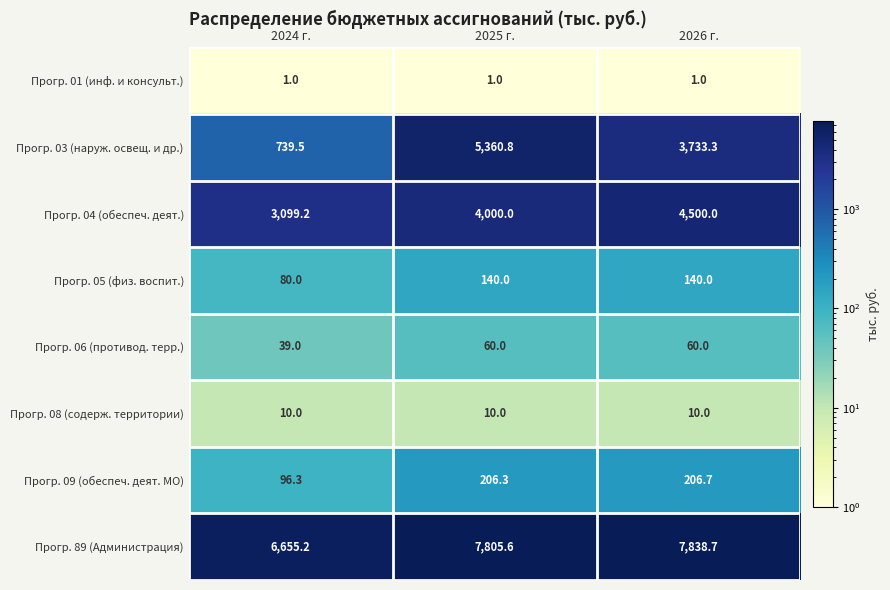

Reading left to right, transcribe all the data shown in this chart.

Прогр. 01 (инф. и консульт.): 2024 г.=1.0	2025 г.=1.0	2026 г.=1.0
Прогр. 03 (наруж. освещ. и др.): 2024 г.=739.5	2025 г.=5360.8	2026 г.=3733.3
Прогр. 04 (обеспеч. деят.): 2024 г.=3099.2	2025 г.=4000.0	2026 г.=4500.0
Прогр. 05 (физ. воспит.): 2024 г.=80.0	2025 г.=140.0	2026 г.=140.0
Прогр. 06 (противод. терр.): 2024 г.=39.0	2025 г.=60.0	2026 г.=60.0
Прогр. 08 (содерж. территории): 2024 г.=10.0	2025 г.=10.0	2026 г.=10.0
Прогр. 09 (обеспеч. деят. МО): 2024 г.=96.3	2025 г.=206.3	2026 г.=206.7
Прогр. 89 (Администрация): 2024 г.=6655.2	2025 г.=7805.6	2026 г.=7838.7